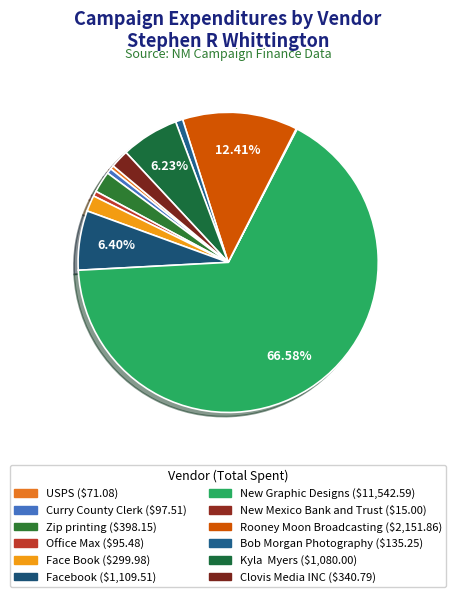

Which slice is the largest?

New Graphic Designs